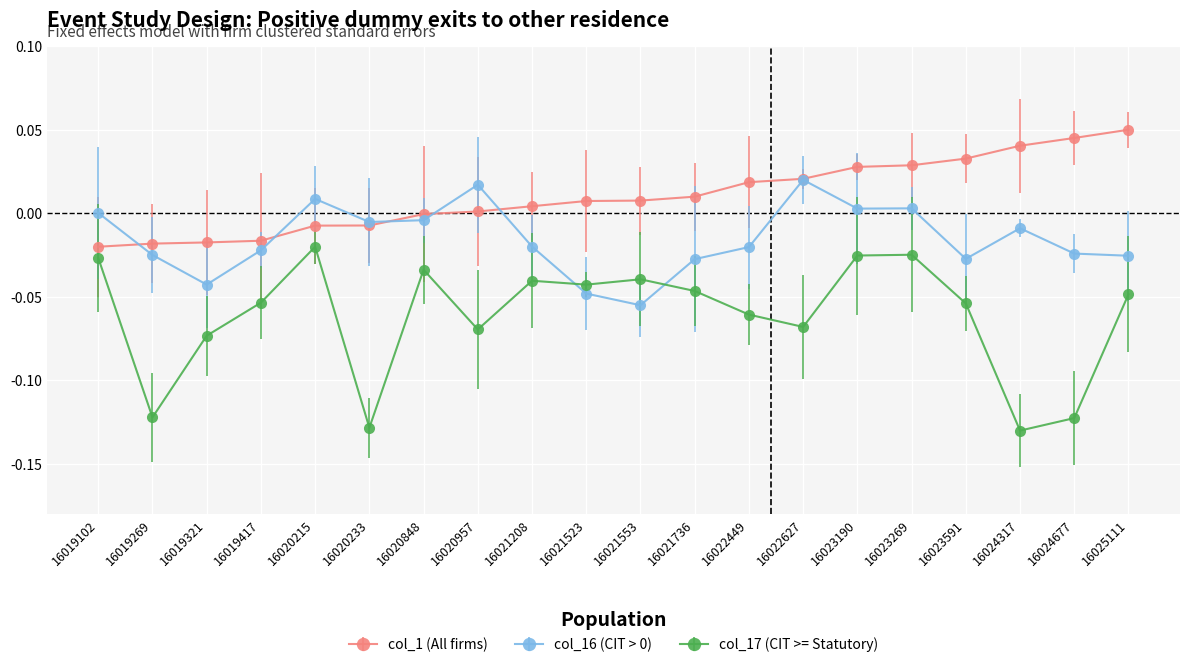

Is the value of col_17 (CIT >= Statutory) at 16021523 greater than the value of col_1 (All firms) at 16021208?

No